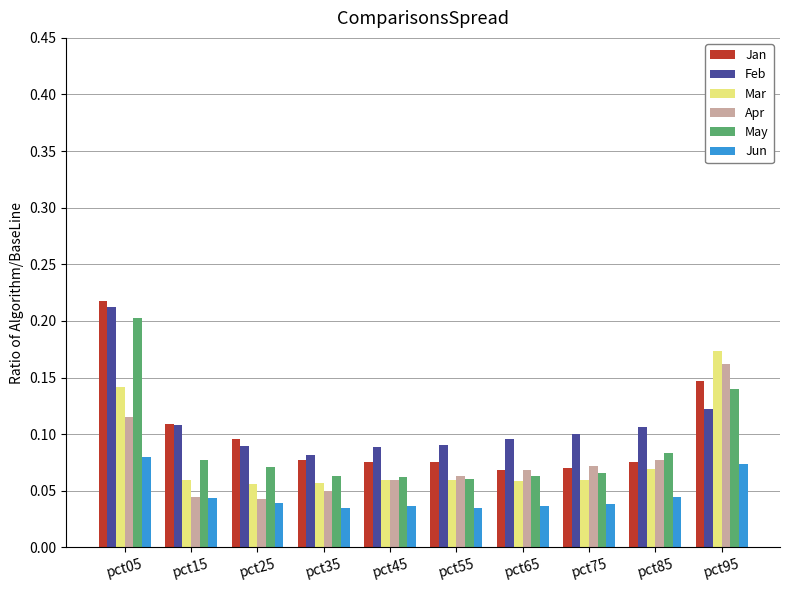

What is the total value across all series at pct35?

0.4